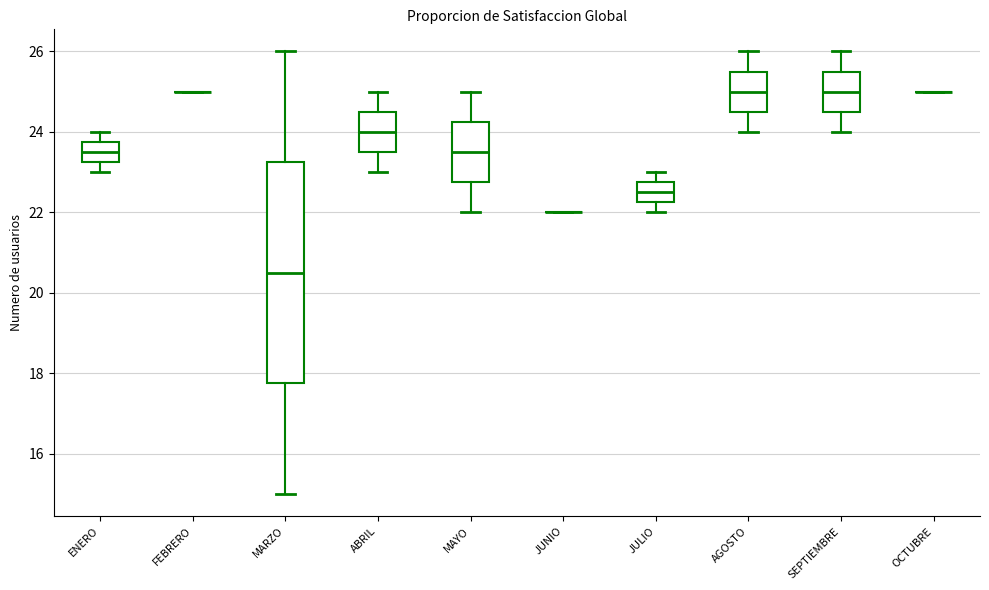

Comparing the boxes themselves (not the whiskers), which one is the tallest?

MARZO